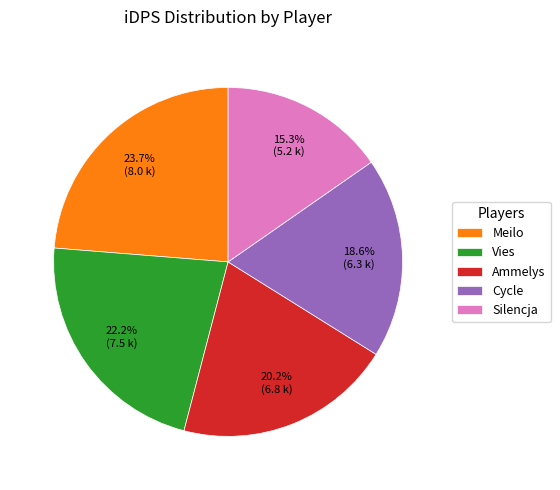

Combined, what portion of the pie is Meilo and Silencja?

39.0%